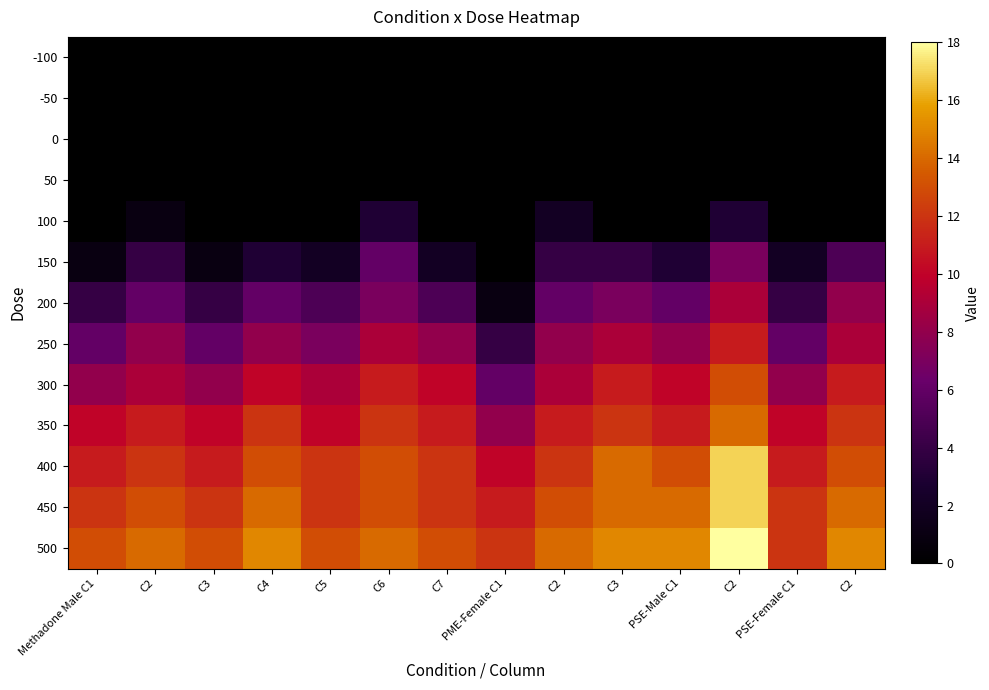

What is the spread (max minus min) of values at C2?

14